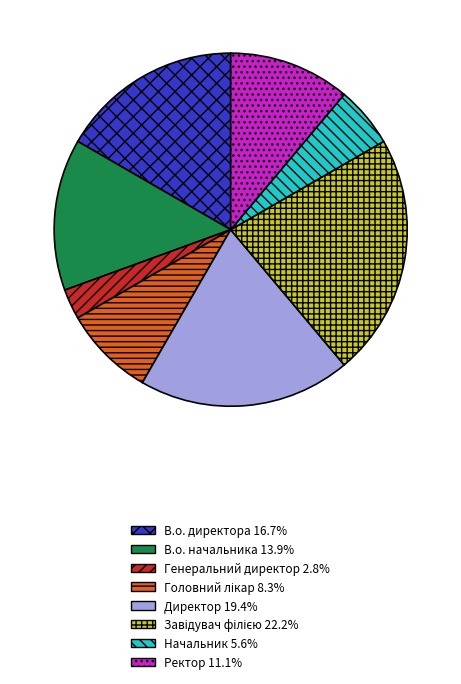

What is the smallest slice in the pie chart?

Генеральний директор